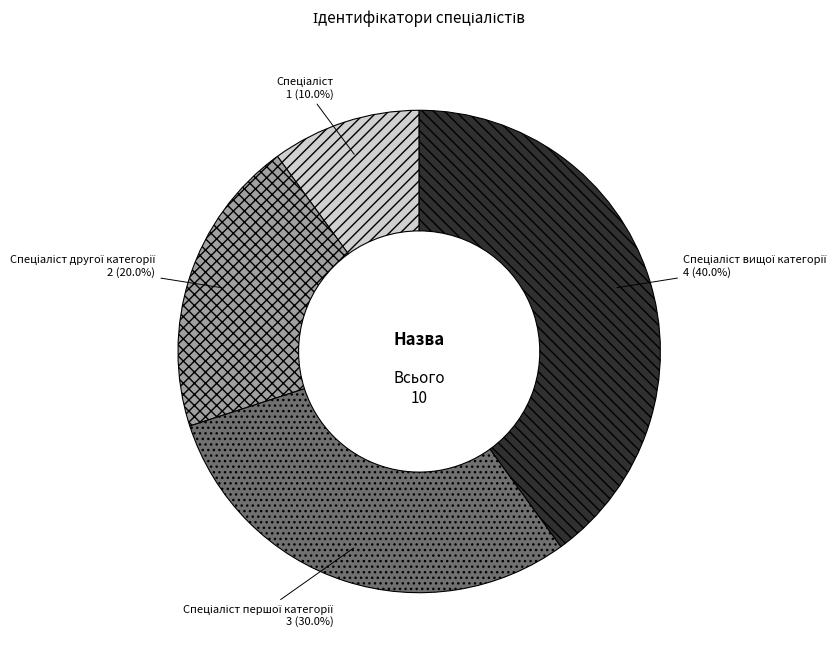

Is there any slice that represents more than half of the pie?

No